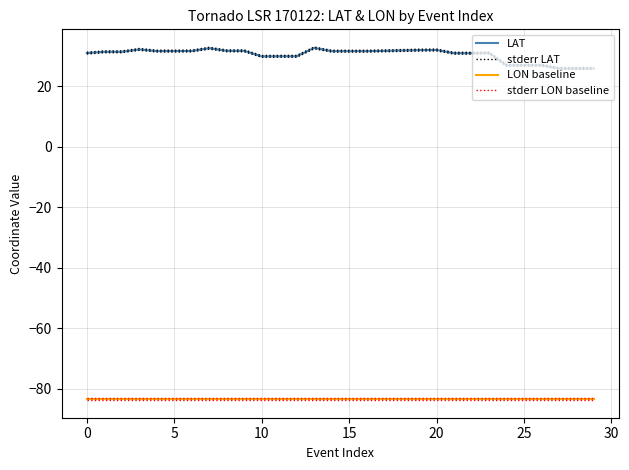

What is the approximate value of LAT at 5?

31.6